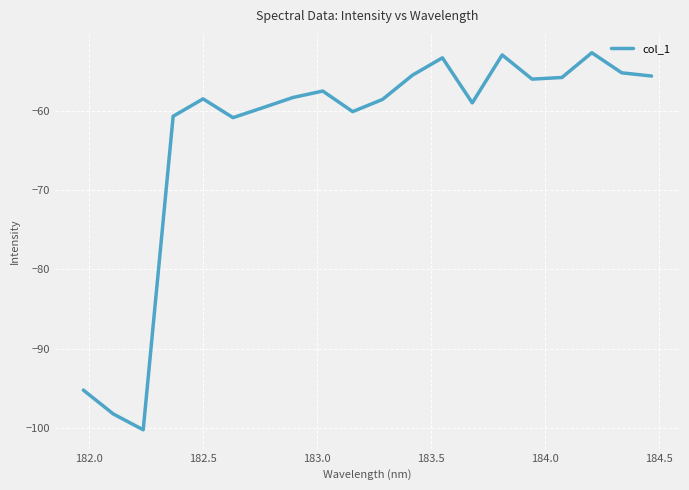

What is the minimum value shown in the chart?

-100.2